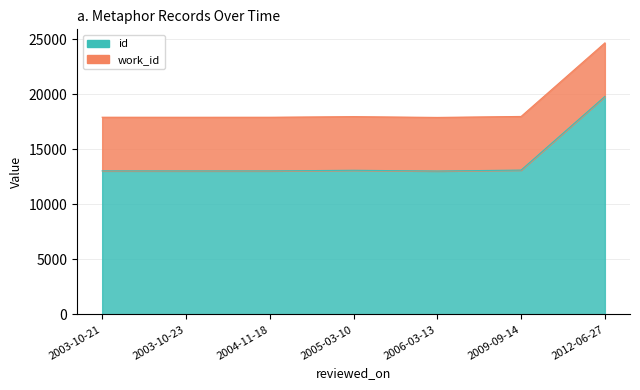

List the labels in order of value, smallest first.

2006-03-13, 2003-10-23, 2004-11-18, 2003-10-21, 2005-03-10, 2009-09-14, 2012-06-27